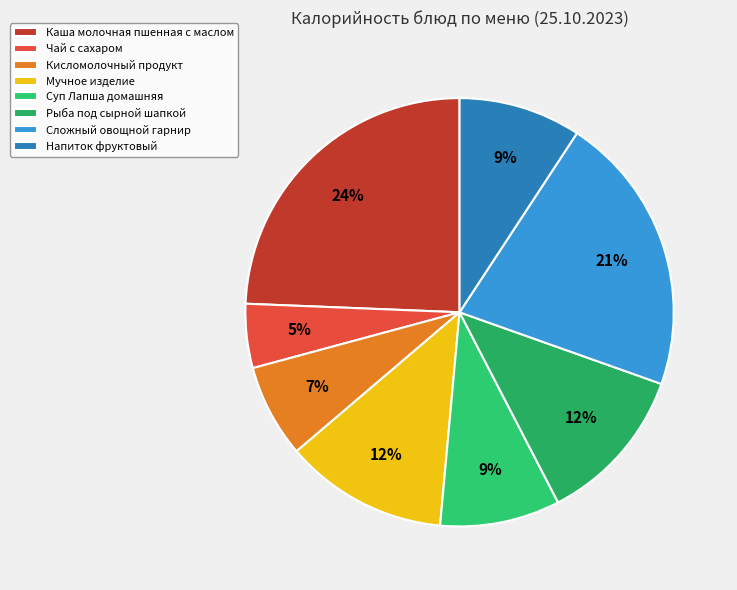

Which category has the biggest portion of the pie?

Каша молочная пшенная с маслом